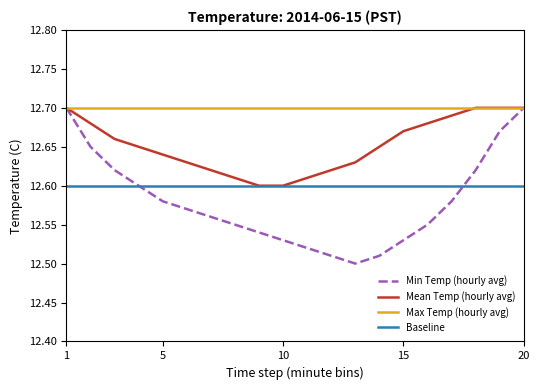

Does the chart have visible grid lines?

No